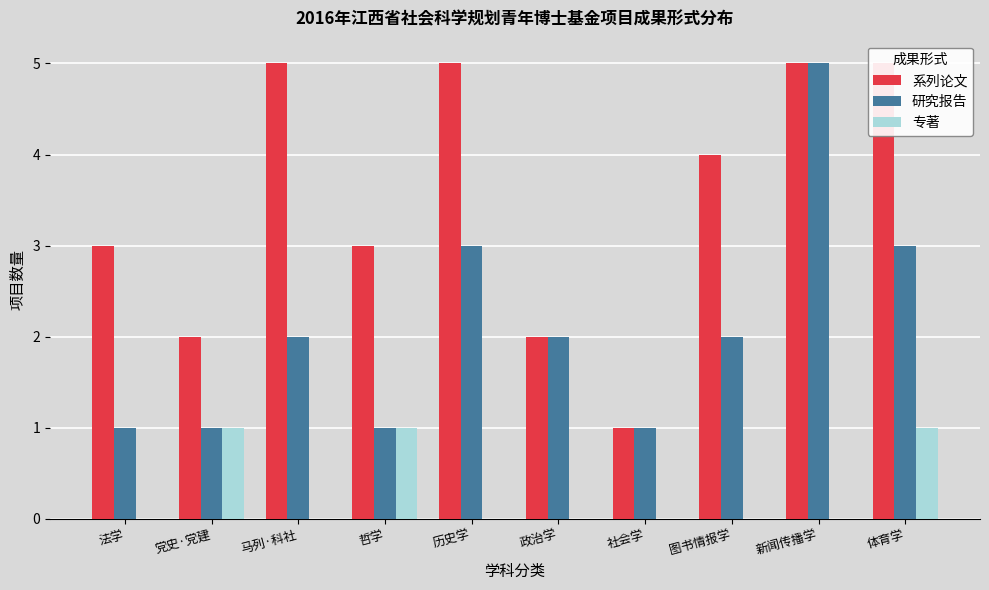

At which label is 专著 closest to 0?

法学